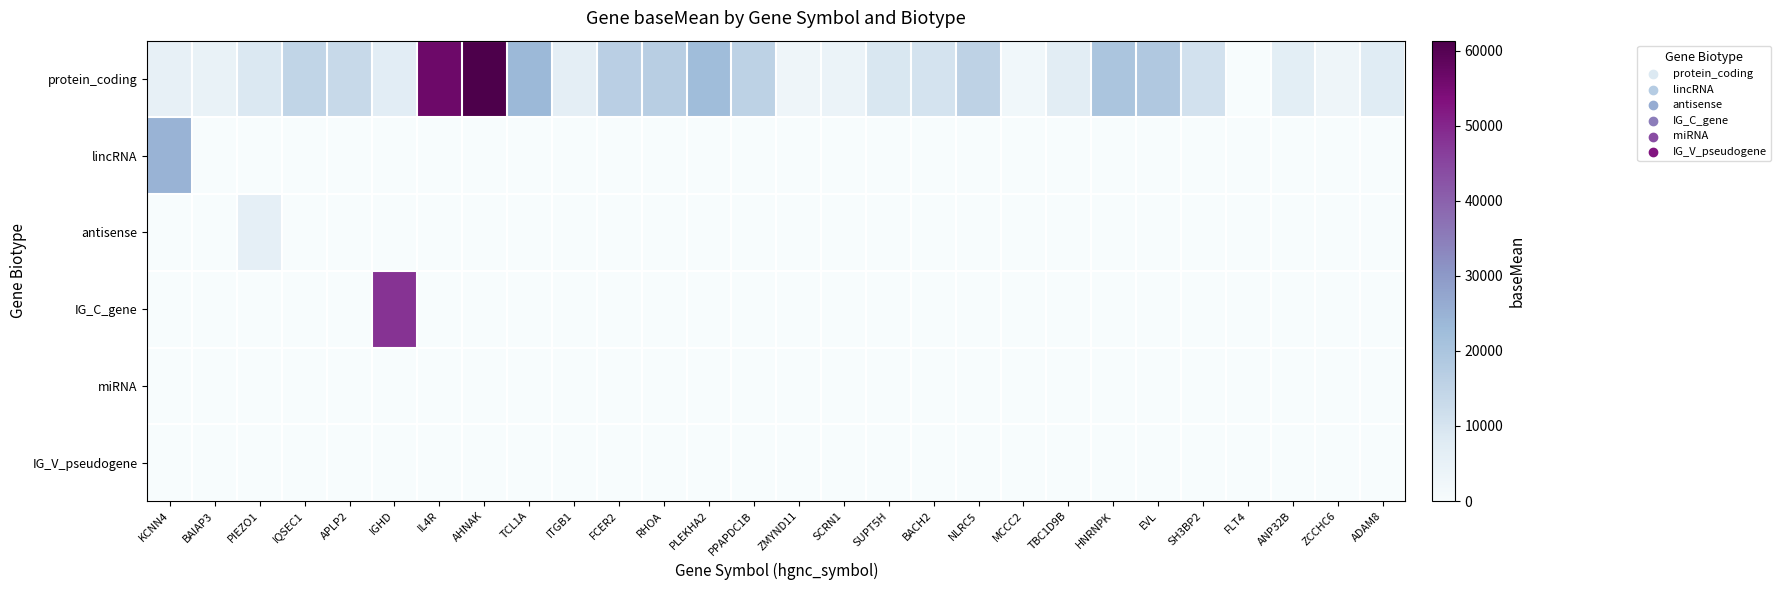

Reading left to right, extract all data points from this chart.

protein_coding: KCNN4=5307.4	BAIAP3=4636.2	PIEZO1=8838.4	IQSEC1=14706.2	APLP2=13578.0	IGHD=6909.3	IL4R=56510.5	AHNAK=61328.6	TCL1A=23502.9	ITGB1=6467.4	FCER2=16349.7	RHOA=16800.0	PLEKHA2=22450.7	PPAPDC1B=15707.0	ZMYND11=3097.3	SCRN1=3859.8	SUPT5H=9235.9	BACH2=10366.5	NLRC5=15558.0	MCCC2=2207.4	TBC1D9B=7102.8	HNRNPK=20121.7	EVL=18719.8	SH3BP2=10785.7	FLT4=56.9	ANP32B=6472.6	ZCCHC6=3022.2	ADAM8=7578.3
lincRNA: KCNN4=24793.1	BAIAP3=0.0	PIEZO1=0.0	IQSEC1=0.0	APLP2=0.0	IGHD=0.0	IL4R=0.0	AHNAK=0.0	TCL1A=0.0	ITGB1=0.0	FCER2=0.0	RHOA=0.0	PLEKHA2=0.0	PPAPDC1B=0.0	ZMYND11=0.0	SCRN1=0.0	SUPT5H=0.0	BACH2=0.0	NLRC5=0.0	MCCC2=0.0	TBC1D9B=0.0	HNRNPK=0.0	EVL=0.0	SH3BP2=0.0	FLT4=0.0	ANP32B=0.0	ZCCHC6=0.0	ADAM8=0.0
antisense: KCNN4=0.0	BAIAP3=0.0	PIEZO1=5940.2	IQSEC1=0.0	APLP2=0.0	IGHD=0.0	IL4R=0.0	AHNAK=0.0	TCL1A=0.0	ITGB1=0.0	FCER2=0.0	RHOA=0.0	PLEKHA2=0.0	PPAPDC1B=0.0	ZMYND11=0.0	SCRN1=0.0	SUPT5H=0.0	BACH2=0.0	NLRC5=0.0	MCCC2=0.0	TBC1D9B=0.0	HNRNPK=0.0	EVL=0.0	SH3BP2=0.0	FLT4=0.0	ANP32B=0.0	ZCCHC6=0.0	ADAM8=0.0
IG_C_gene: KCNN4=0.0	BAIAP3=0.0	PIEZO1=0.0	IQSEC1=0.0	APLP2=0.0	IGHD=48043.9	IL4R=0.0	AHNAK=0.0	TCL1A=0.0	ITGB1=0.0	FCER2=0.0	RHOA=0.0	PLEKHA2=0.0	PPAPDC1B=0.0	ZMYND11=0.0	SCRN1=0.0	SUPT5H=0.0	BACH2=0.0	NLRC5=0.0	MCCC2=0.0	TBC1D9B=0.0	HNRNPK=0.0	EVL=0.0	SH3BP2=0.0	FLT4=0.0	ANP32B=0.0	ZCCHC6=0.0	ADAM8=0.0
miRNA: KCNN4=0.0	BAIAP3=0.0	PIEZO1=0.0	IQSEC1=0.0	APLP2=0.0	IGHD=0.0	IL4R=0.0	AHNAK=0.0	TCL1A=0.0	ITGB1=0.0	FCER2=0.0	RHOA=0.0	PLEKHA2=0.0	PPAPDC1B=0.0	ZMYND11=0.0	SCRN1=0.0	SUPT5H=0.0	BACH2=0.0	NLRC5=0.0	MCCC2=0.0	TBC1D9B=0.0	HNRNPK=0.0	EVL=0.0	SH3BP2=0.0	FLT4=0.0	ANP32B=0.0	ZCCHC6=0.0	ADAM8=0.0
IG_V_pseudogene: KCNN4=0.0	BAIAP3=0.0	PIEZO1=0.0	IQSEC1=0.0	APLP2=0.0	IGHD=0.0	IL4R=0.0	AHNAK=0.0	TCL1A=0.0	ITGB1=0.0	FCER2=0.0	RHOA=0.0	PLEKHA2=0.0	PPAPDC1B=0.0	ZMYND11=0.0	SCRN1=0.0	SUPT5H=0.0	BACH2=0.0	NLRC5=0.0	MCCC2=0.0	TBC1D9B=0.0	HNRNPK=0.0	EVL=0.0	SH3BP2=0.0	FLT4=0.0	ANP32B=0.0	ZCCHC6=0.0	ADAM8=0.0